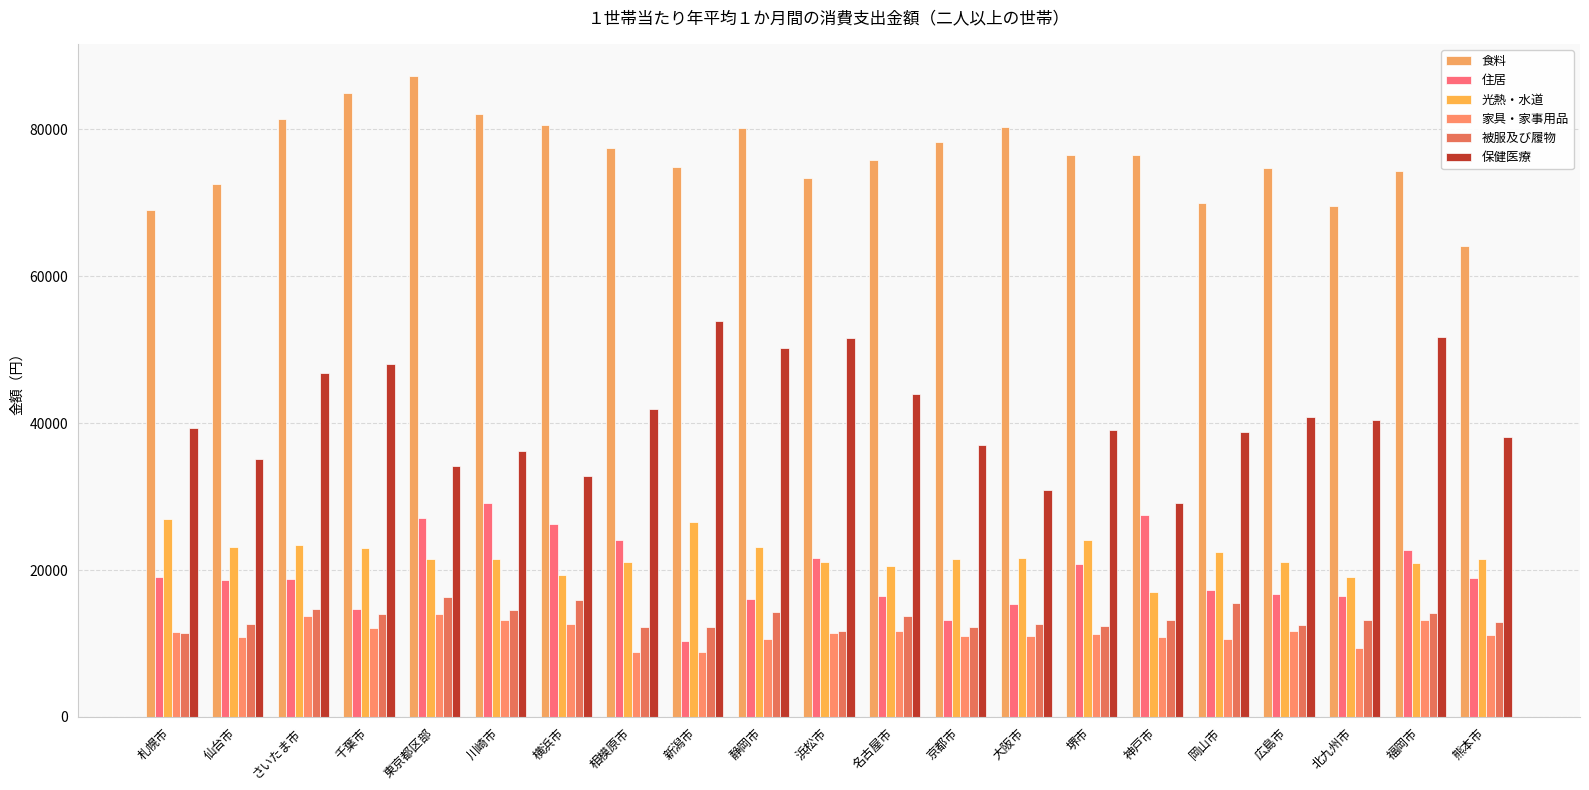

Which series has the largest total across all categories?

食料